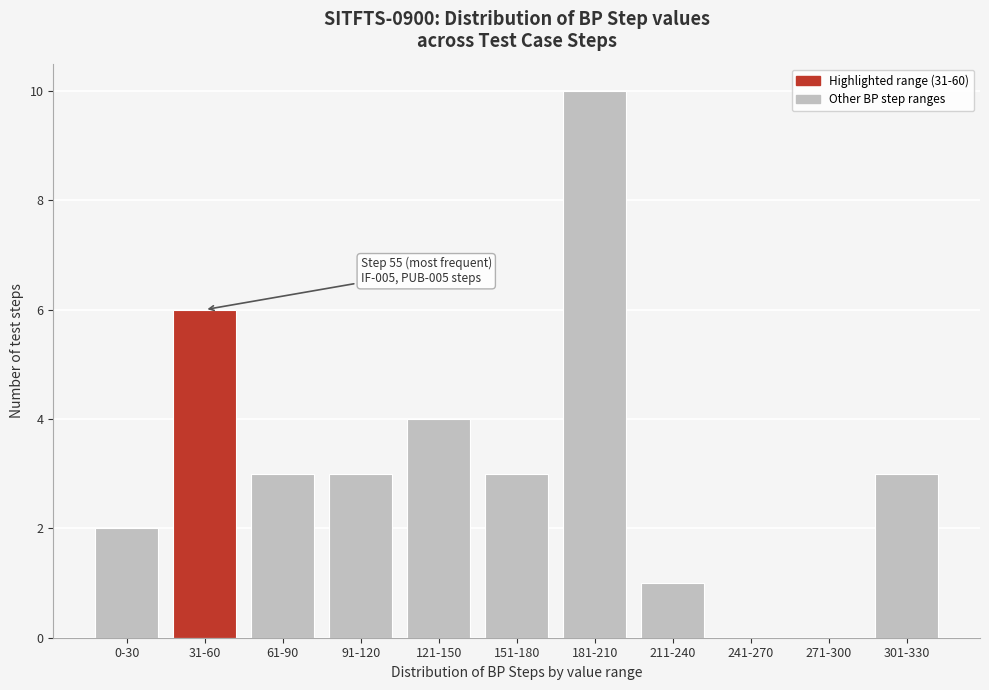

Reading right to left, extract all data points from this chart.

301-330=3	271-300=0	241-270=0	211-240=1	181-210=10	151-180=3	121-150=4	91-120=3	61-90=3	31-60=6	0-30=2